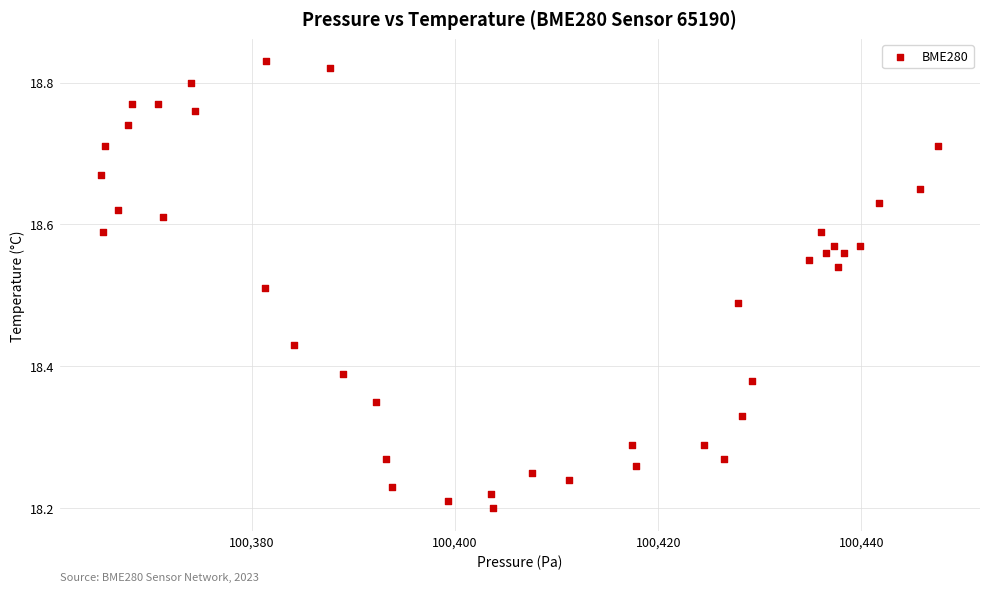

What is the range of Y values (max minus min)?

0.6